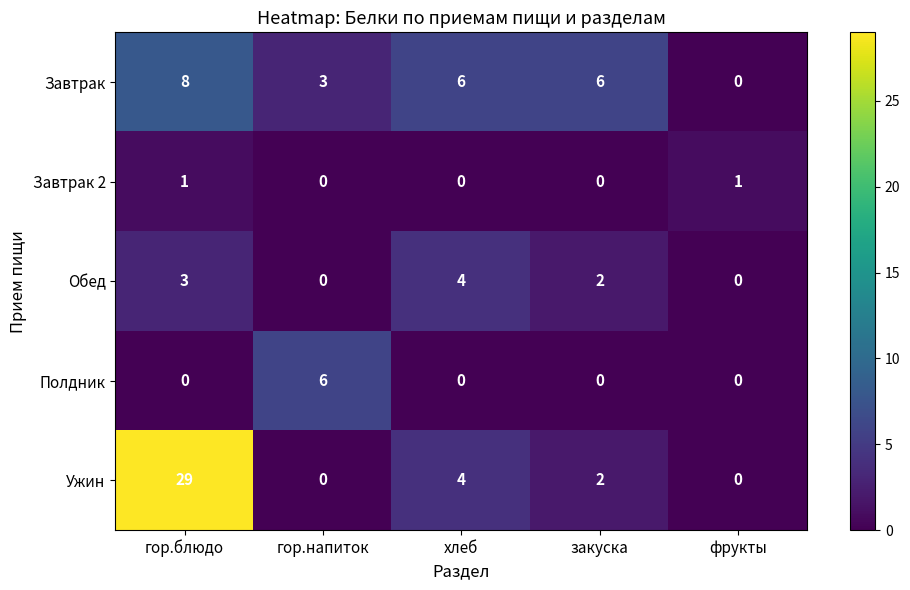

What is the sum of the Полдник values at гор.напиток and фрукты?

6